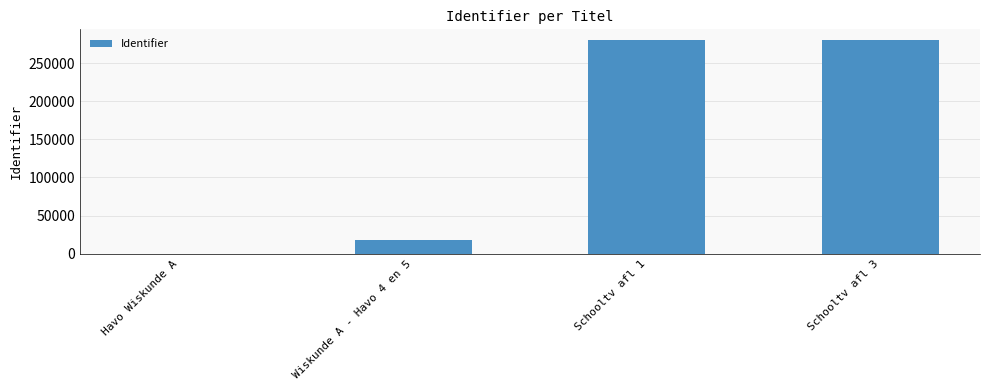

What is the average value?

144774